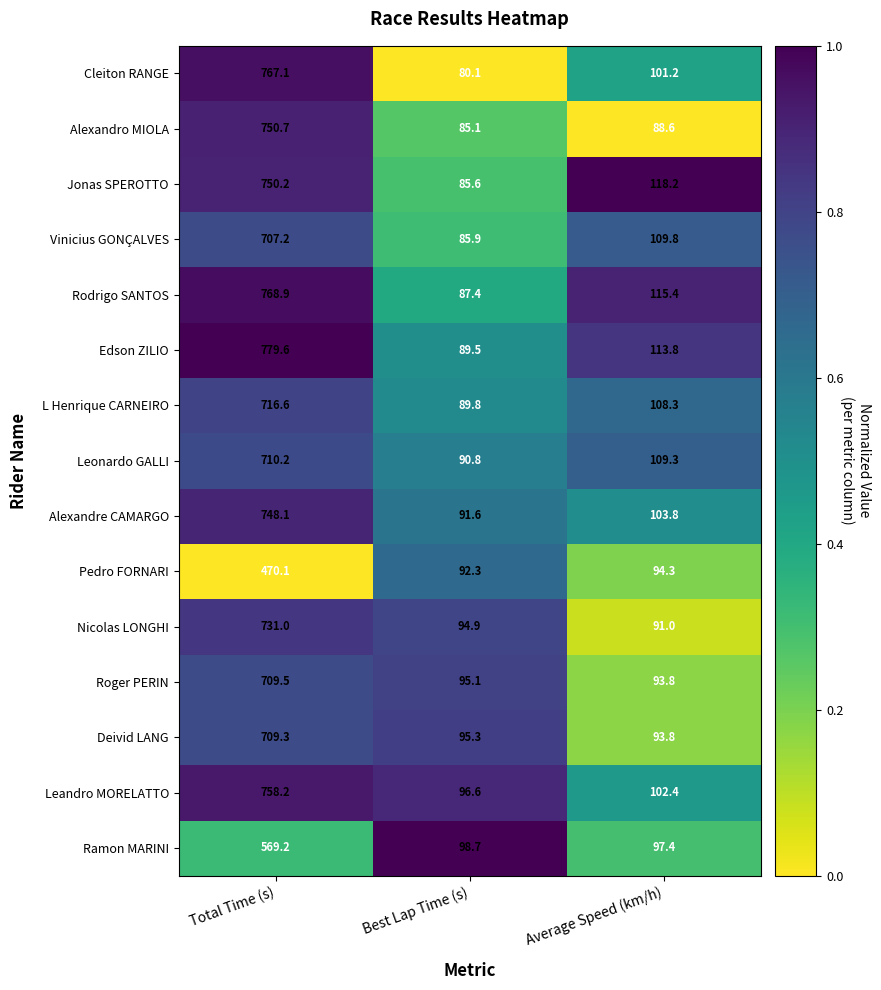

Which series has the widest spread of values?

Edson ZILIO